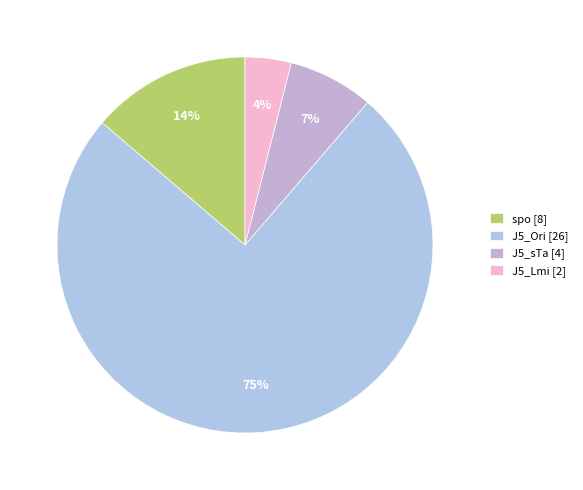

How many segments does this pie chart have?

4